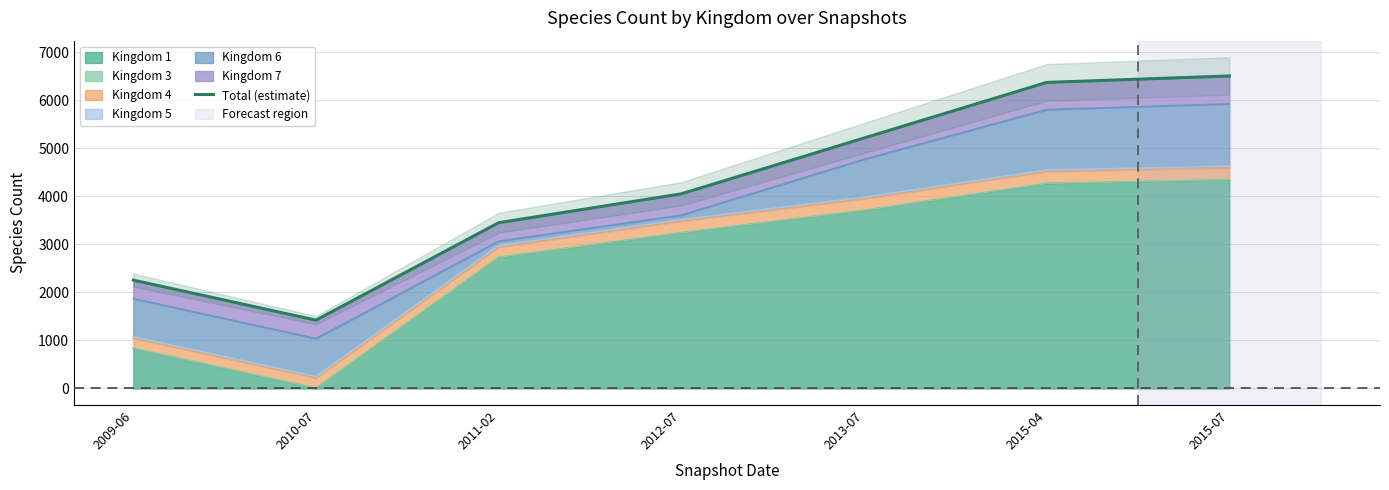

What is the value of the 6th point from the left?

6373